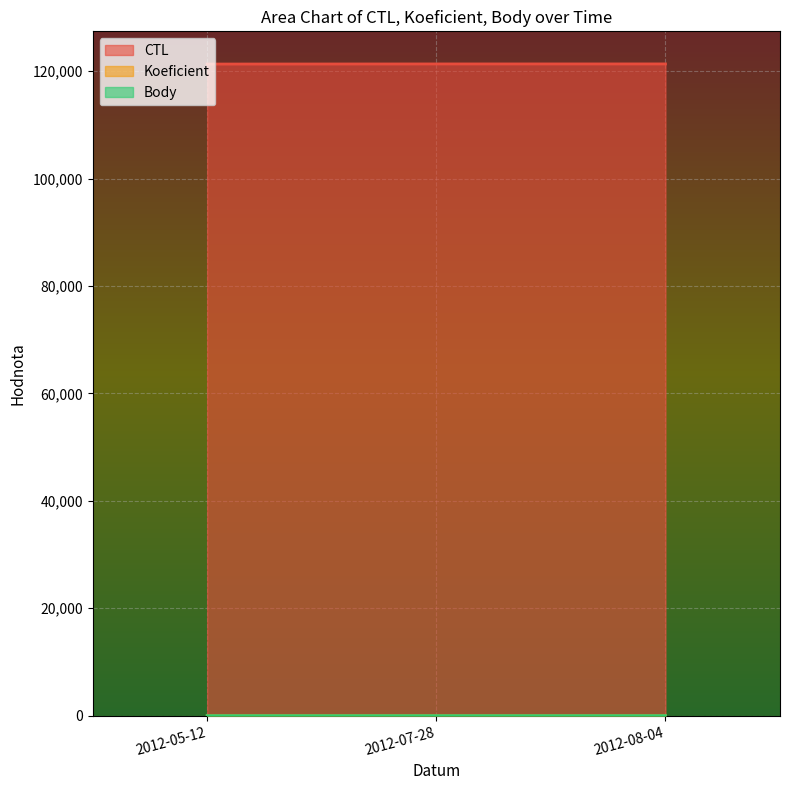

What position from the right is 2012-08-04?

1